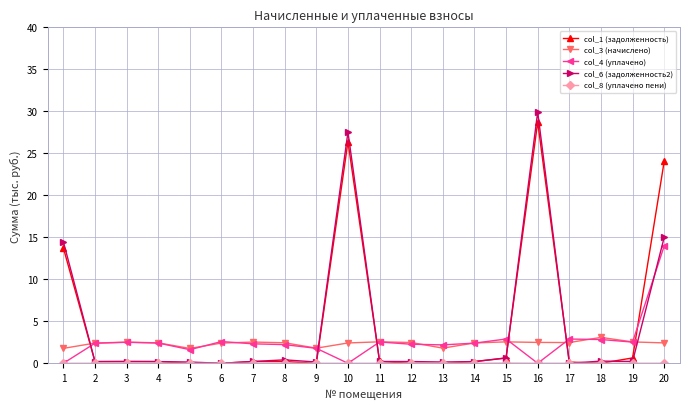

The col_6 (задолженность2) series shows 25.6 at 20. True or false?

False